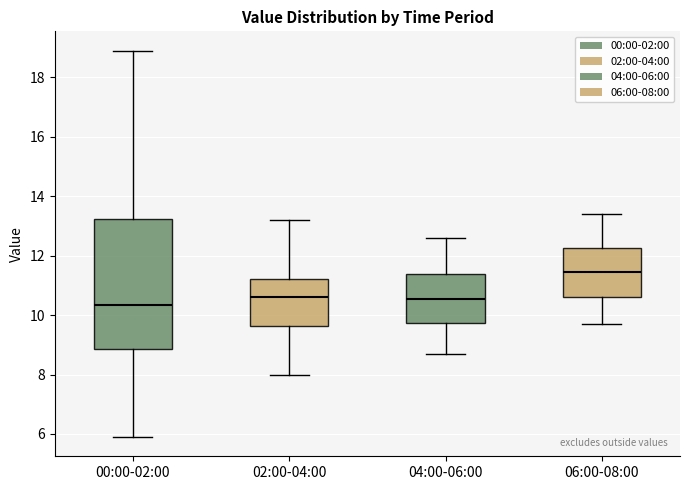

Where is the upper edge of the box for 00:00-02:00 on the y-axis? The values are not printed on the chart, so give them approximately, as read against the axis.

13.2